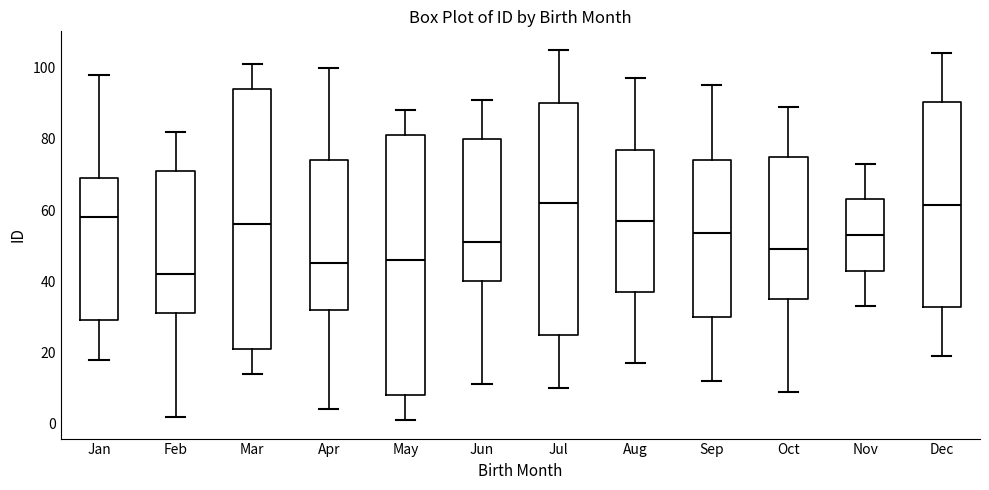

Which box has the lowest median line?

Feb